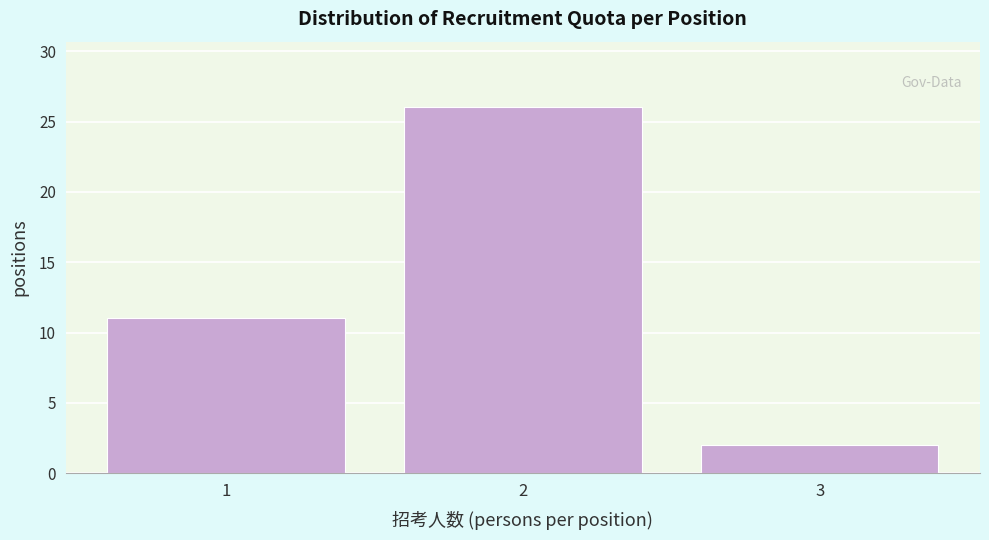

Reading left to right, list all the values displayed in this chart.

11	26	2